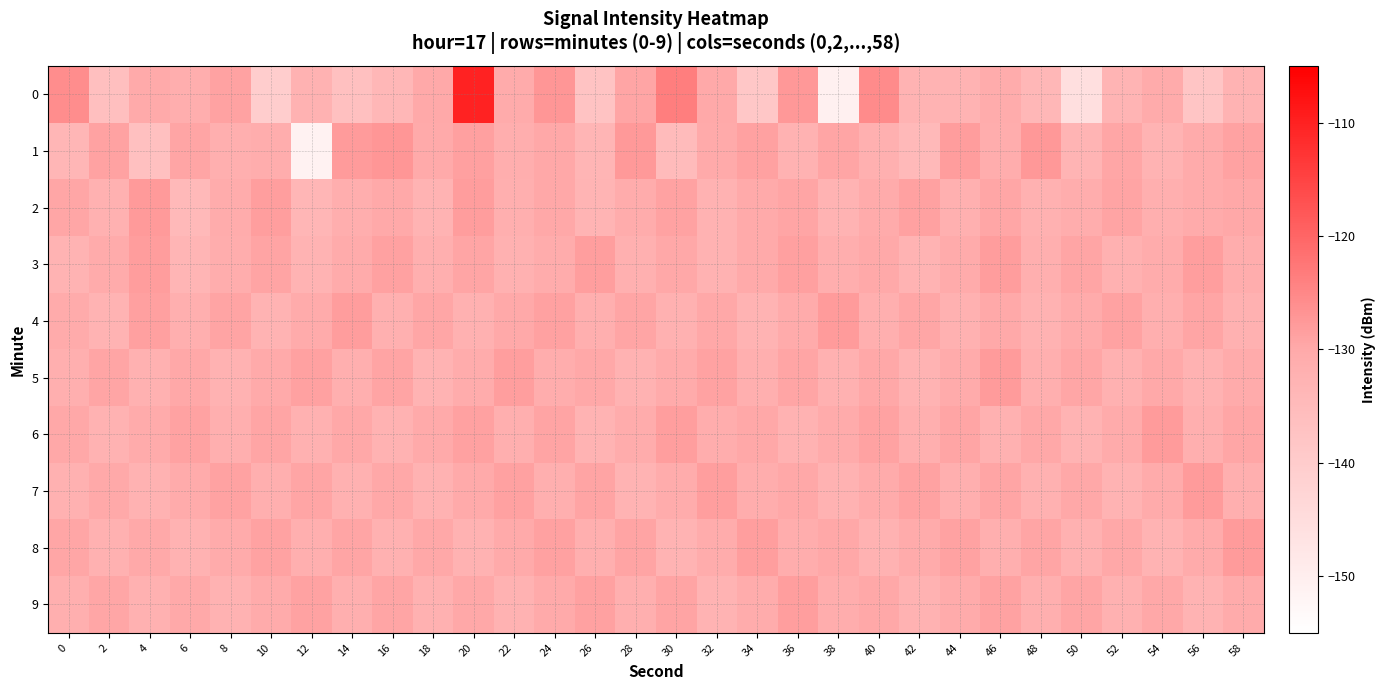

Rank the series by their maximum value, from lowest to highest.

9, 3, 4, 5, 6, 7, 8, 2, 1, 0